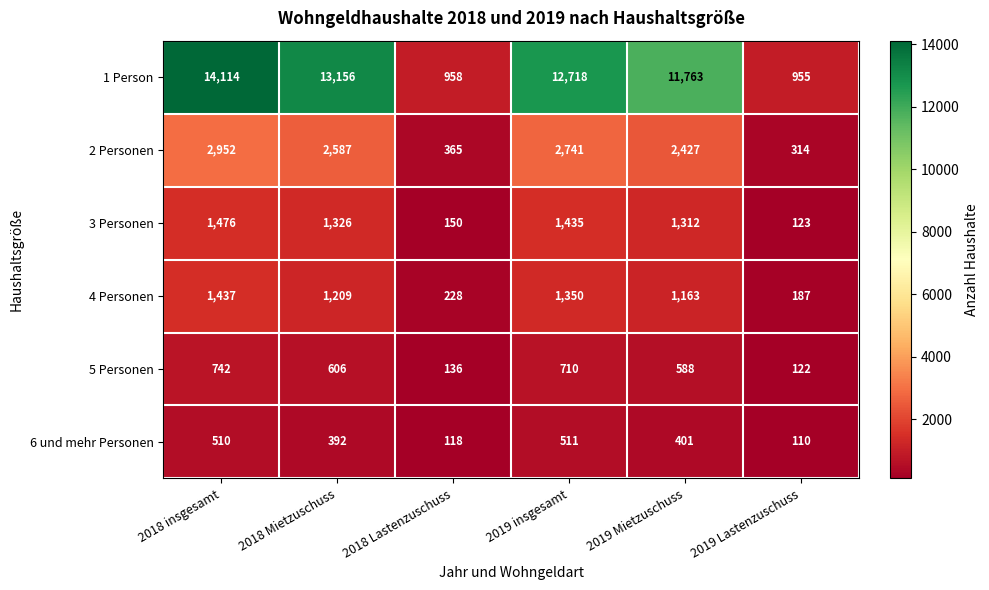

What is the total value across all series at 2019 Lastenzuschuss?

1811